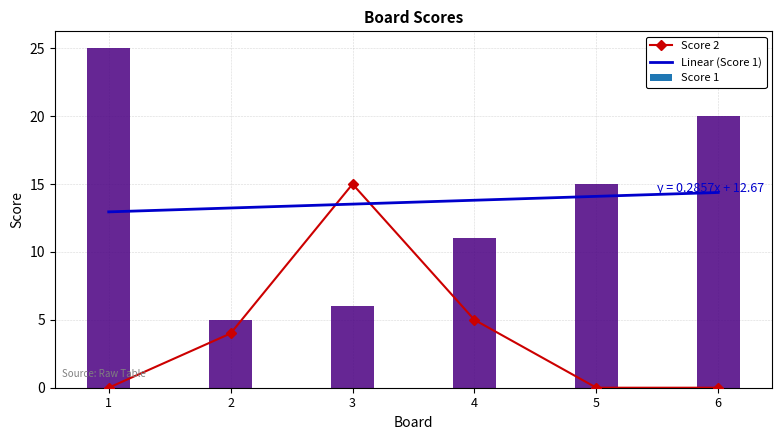

Between 5 and 6, which series saw the biggest shift?

Linear (Score 1)